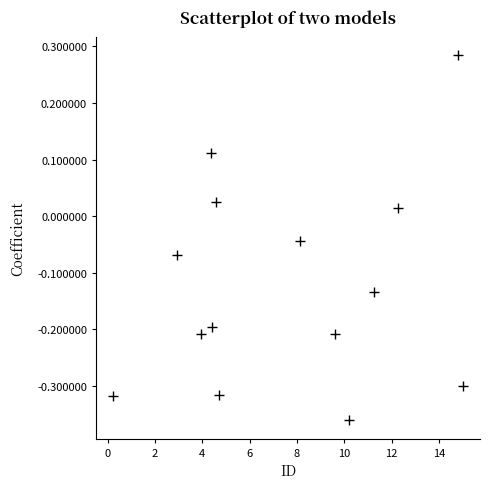

What is the range of Y values (max minus min)?

0.6